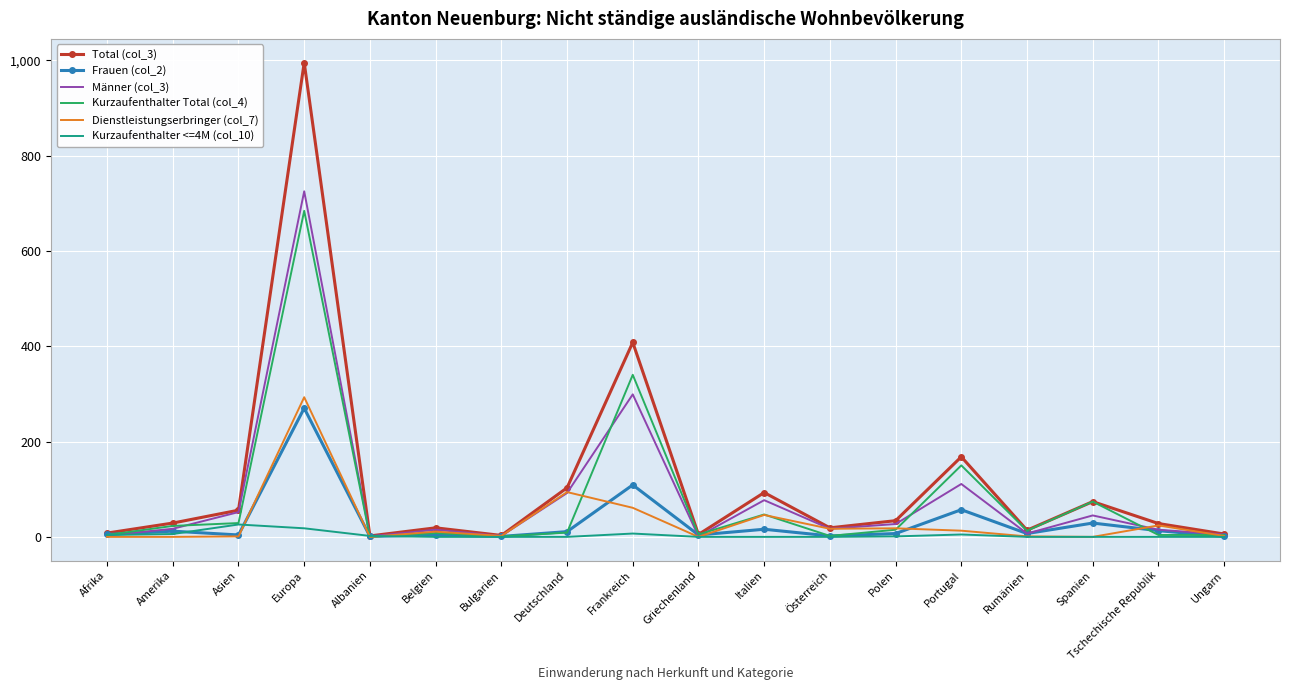

True or false: Kurzaufenthalter <=4M (col_10) has a value of 0 at Italien.

True